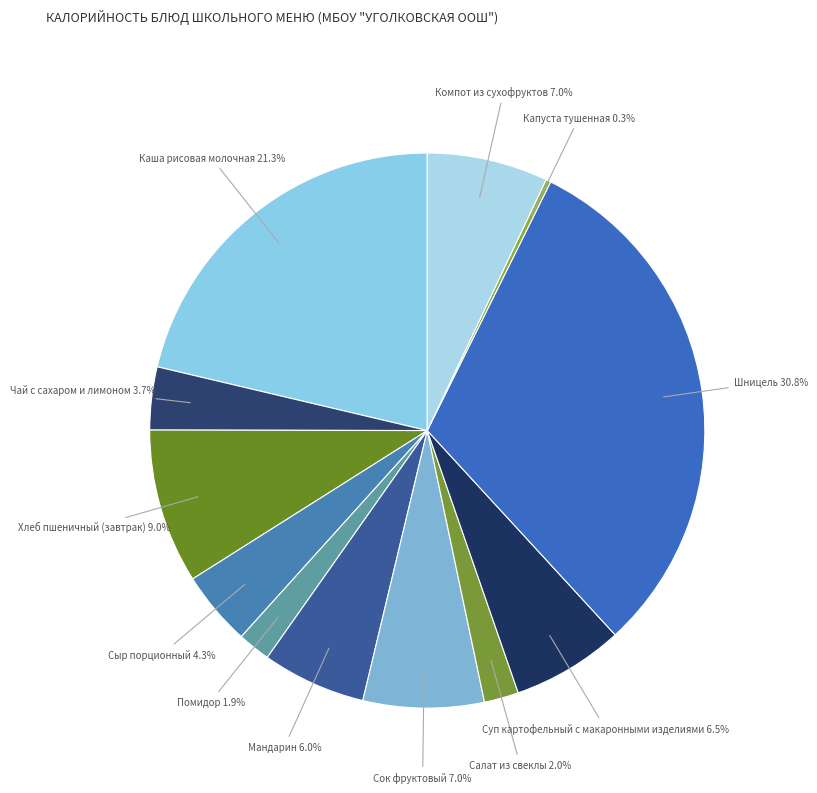

Do Помидор and Салат из свеклы together represent more than half of the pie?

No